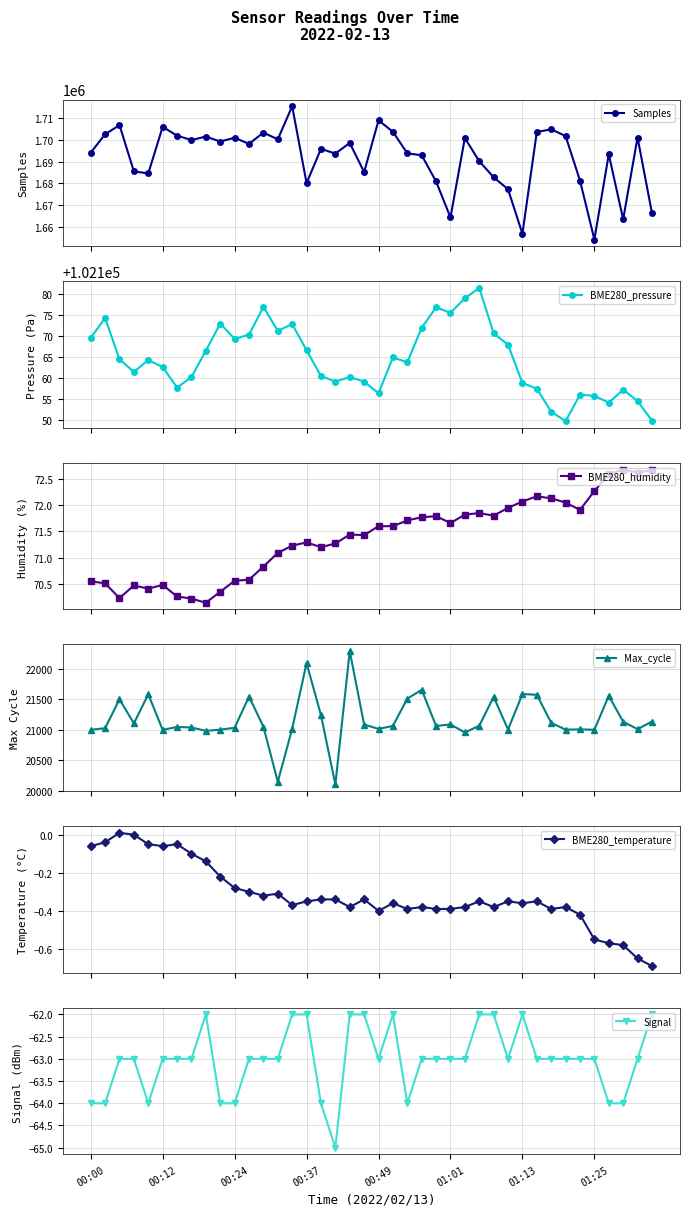

Which category has the highest value in the Samples series?

14